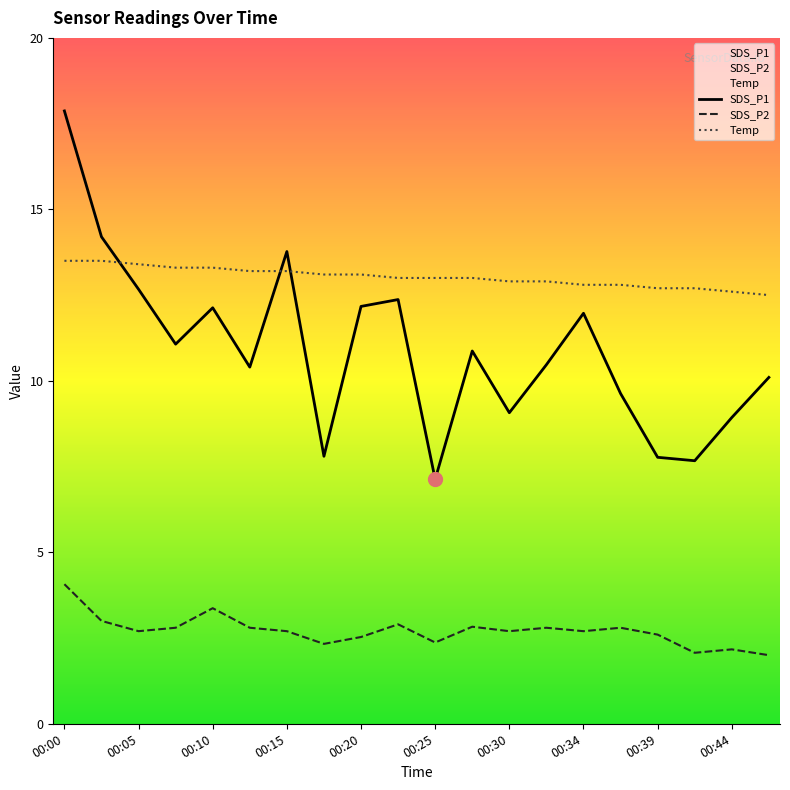

What is the maximum value shown in the chart?

17.9